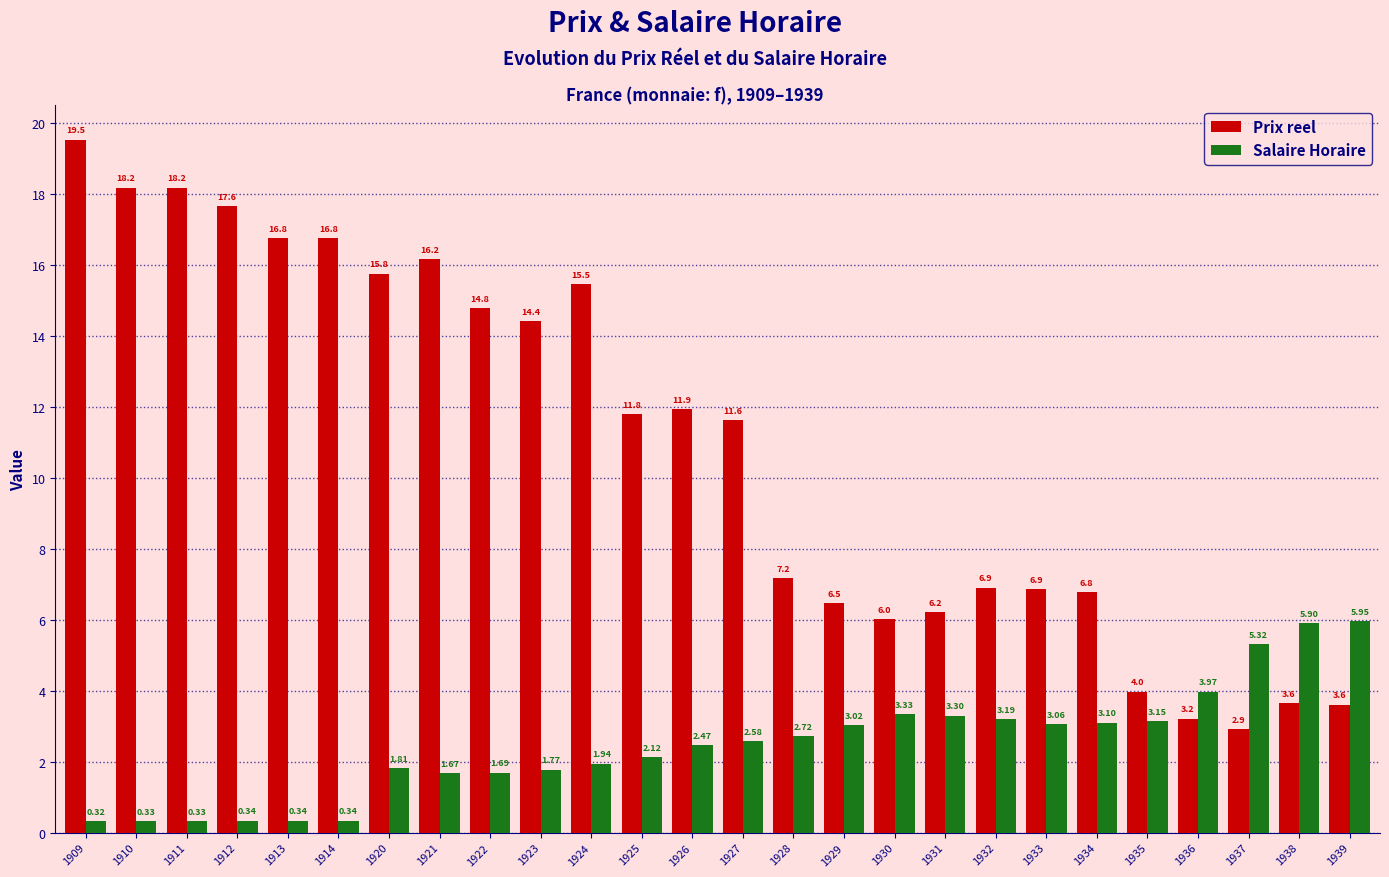

How many groups of bars are there?

26